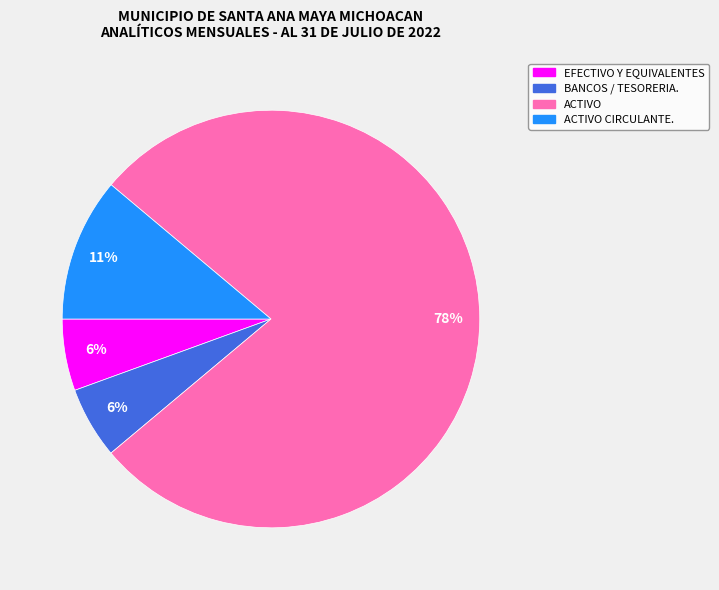

What is the largest slice in the pie chart?

ACTIVO